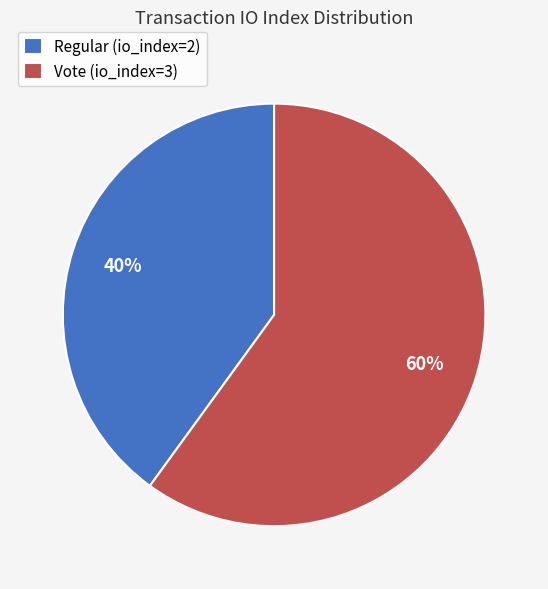

Is the sum of Regular (io_index=2) and Vote (io_index=3) greater than half?

Yes